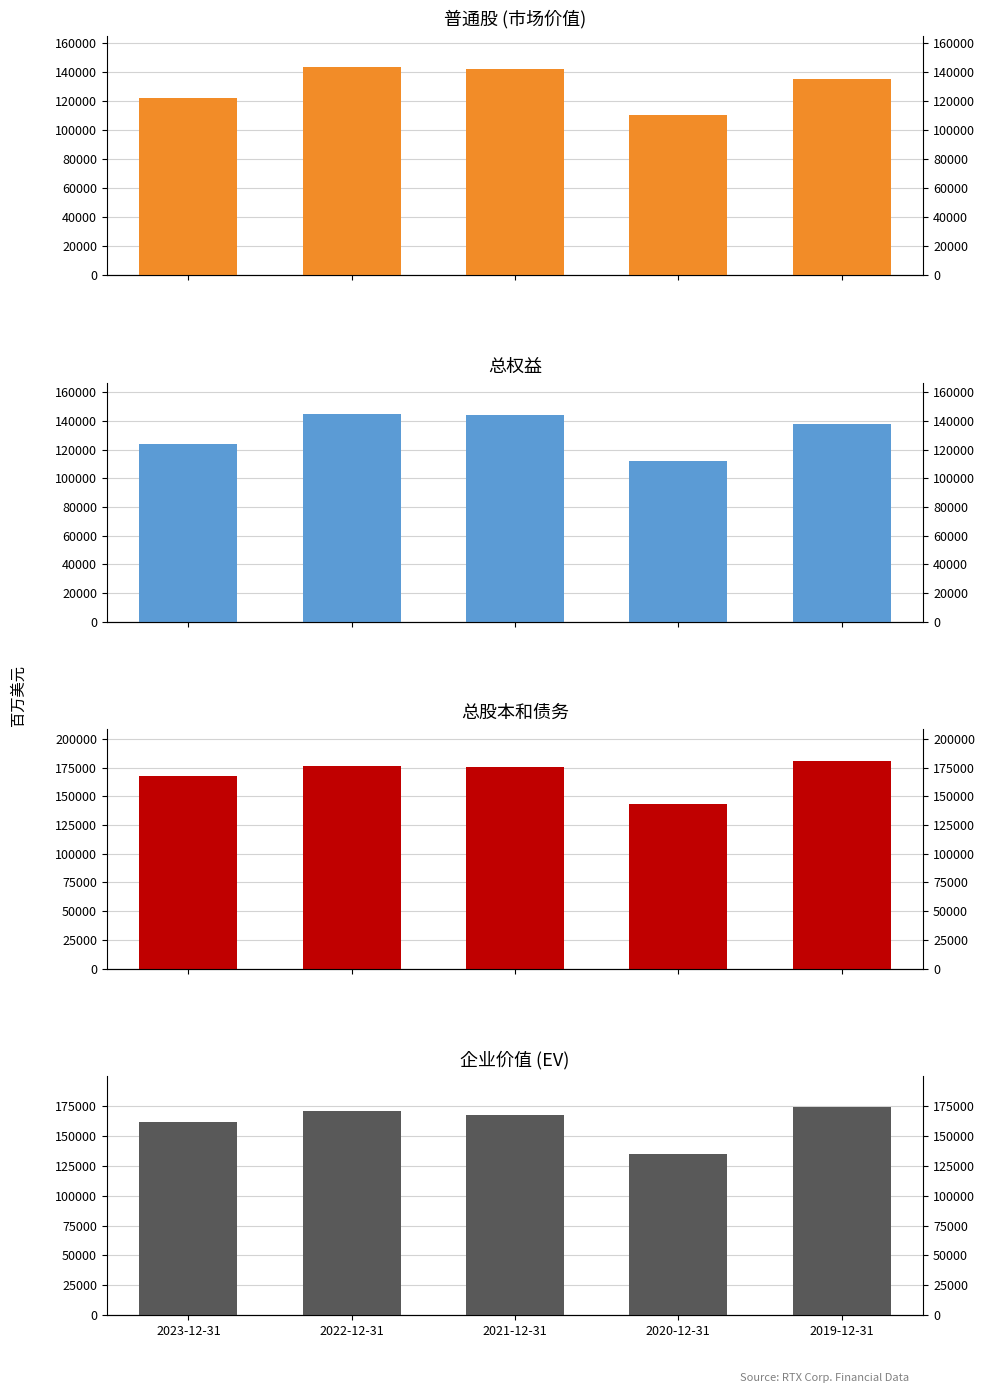

How many data points in 企业价值 (EV) are above 167423?

2